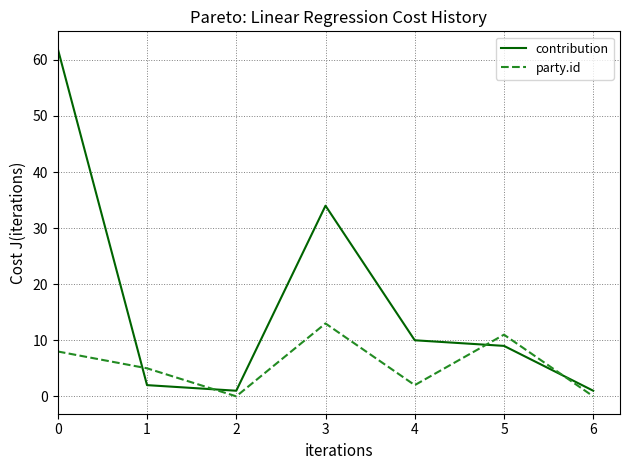

What is the total value across all series at 0?

70